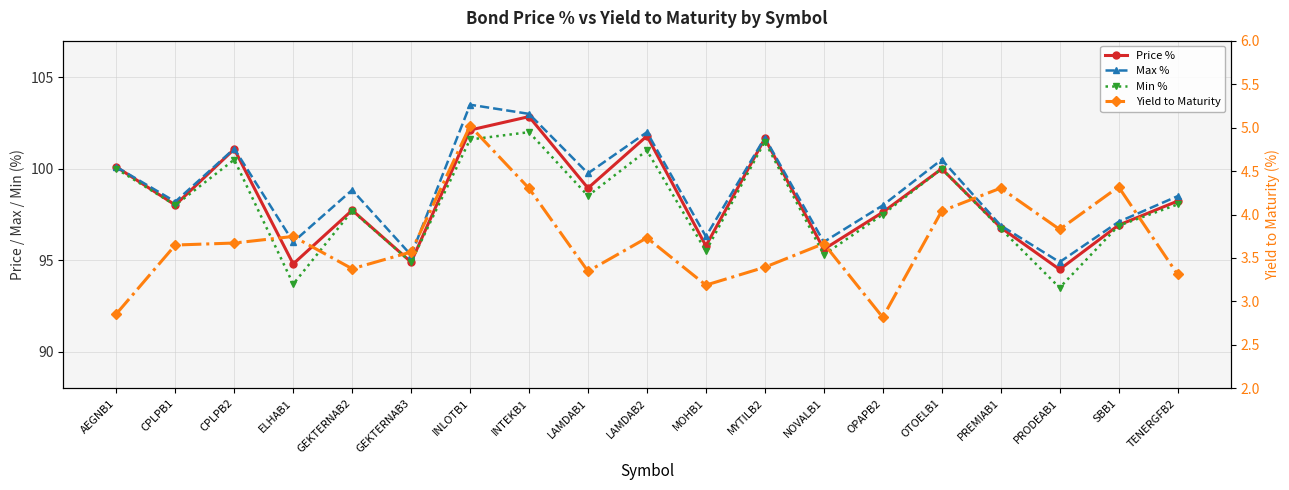

True or false: Max % has more than 0 interior local peaks.

True